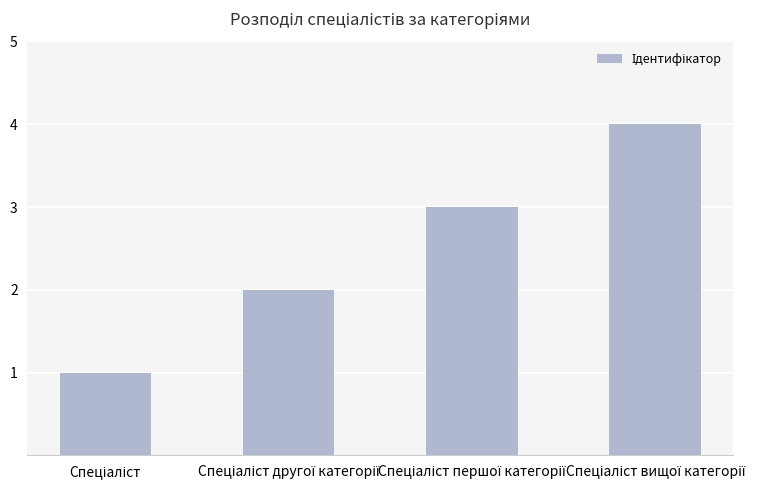

What is the difference between the maximum and minimum values?

3